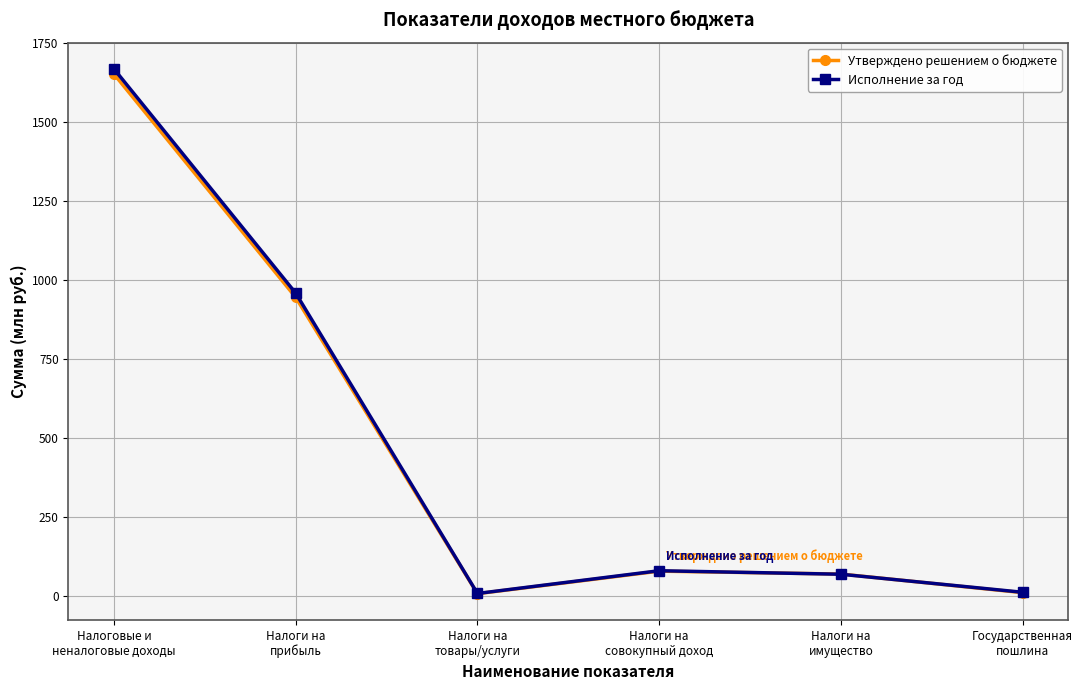

Between Налоговые и
неналоговые доходы and Налоги на
товары/услуги, which series saw the biggest shift?

Исполнение за год